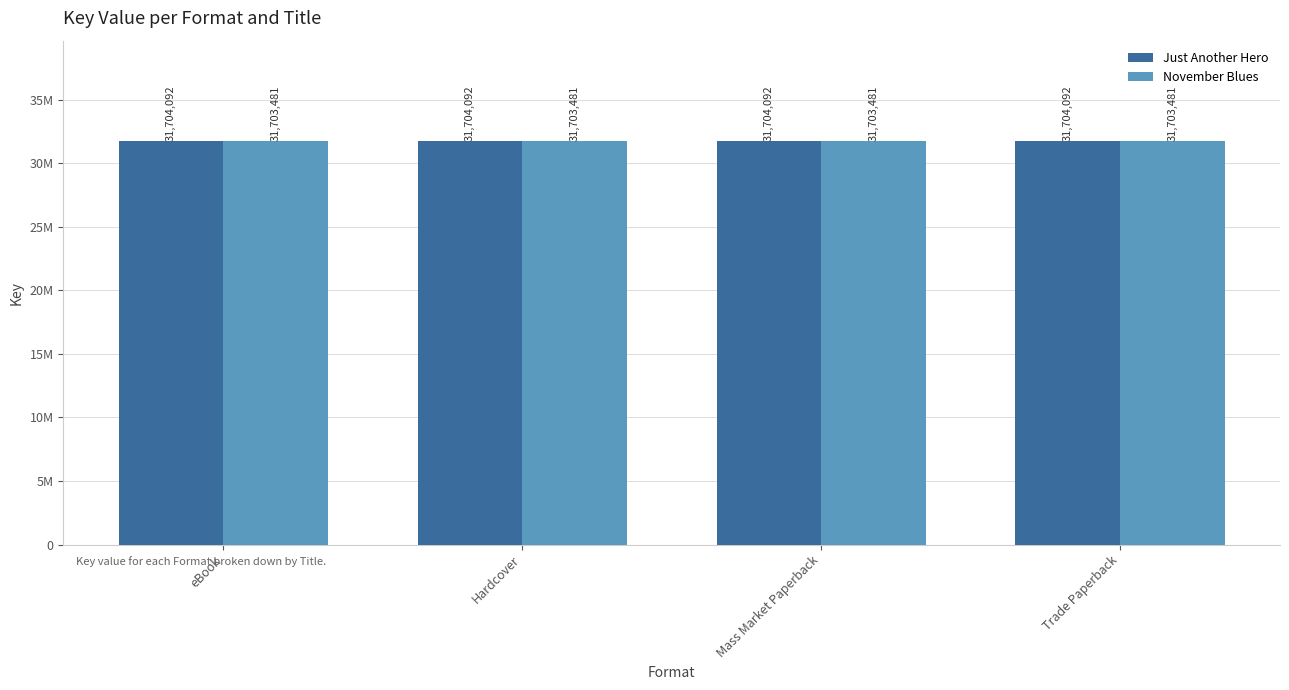

What are all the series names shown in the legend?

Just Another Hero, November Blues